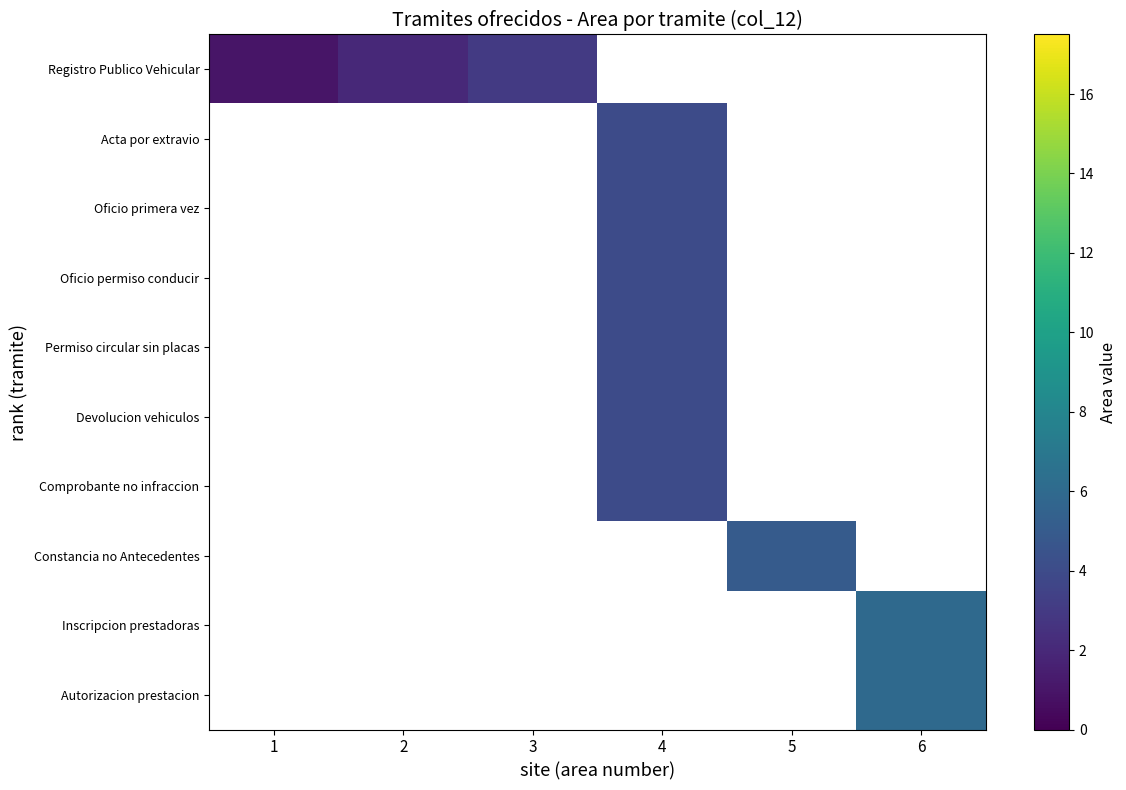

Which has a higher value, 4 or 3?

3